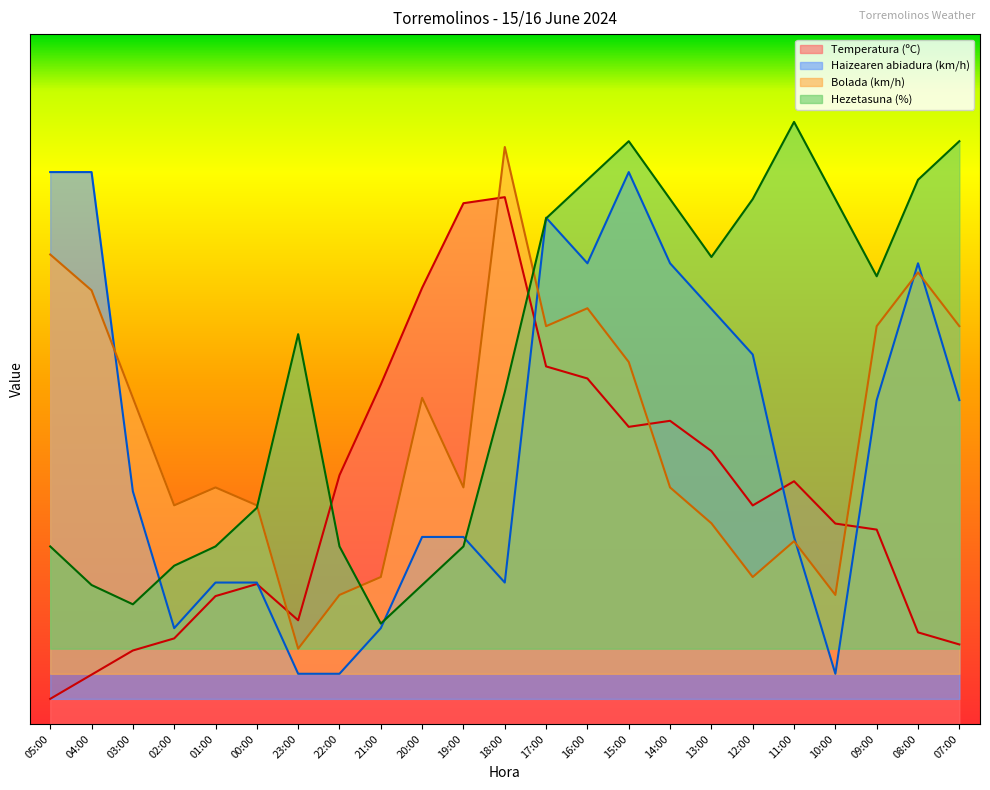

Reading left to right, what are all the values shown in this chart?

Temperatura (ºC): 05:00=2.0	04:00=3.9	03:00=5.9	02:00=6.8	01:00=10.2	00:00=11.2	23:00=8.3	22:00=19.8	21:00=27.1	20:00=34.8	19:00=41.5	18:00=42.0	17:00=28.5	16:00=27.5	15:00=23.7	14:00=24.2	13:00=21.8	12:00=17.4	11:00=19.3	10:00=16.0	09:00=15.5	08:00=7.3	07:00=6.3
Haizearen abiadura (km/h): 05:00=44.0	04:00=44.0	03:00=18.5	02:00=7.6	01:00=11.3	00:00=11.3	23:00=4.0	22:00=4.0	21:00=7.6	20:00=14.9	19:00=14.9	18:00=11.3	17:00=40.4	16:00=36.7	15:00=44.0	14:00=36.7	13:00=33.1	12:00=29.5	11:00=14.9	10:00=4.0	09:00=25.8	08:00=36.7	07:00=25.8
Bolada (km/h): 05:00=37.4	04:00=34.6	03:00=26.0	02:00=17.4	01:00=18.9	00:00=17.4	23:00=6.0	22:00=10.3	21:00=11.7	20:00=26.0	19:00=18.9	18:00=46.0	17:00=31.7	16:00=33.1	15:00=28.9	14:00=18.9	13:00=16.0	12:00=11.7	11:00=14.6	10:00=10.3	09:00=31.7	08:00=36.0	07:00=31.7
Hezetasuna (%): 05:00=14.2	04:00=11.1	03:00=9.5	02:00=12.6	01:00=14.2	00:00=17.2	23:00=31.1	22:00=14.2	21:00=8.0	20:00=11.1	19:00=14.2	18:00=26.5	17:00=40.3	16:00=43.4	15:00=46.5	14:00=41.8	13:00=37.2	12:00=41.8	11:00=48.0	10:00=41.8	09:00=35.7	08:00=43.4	07:00=46.5